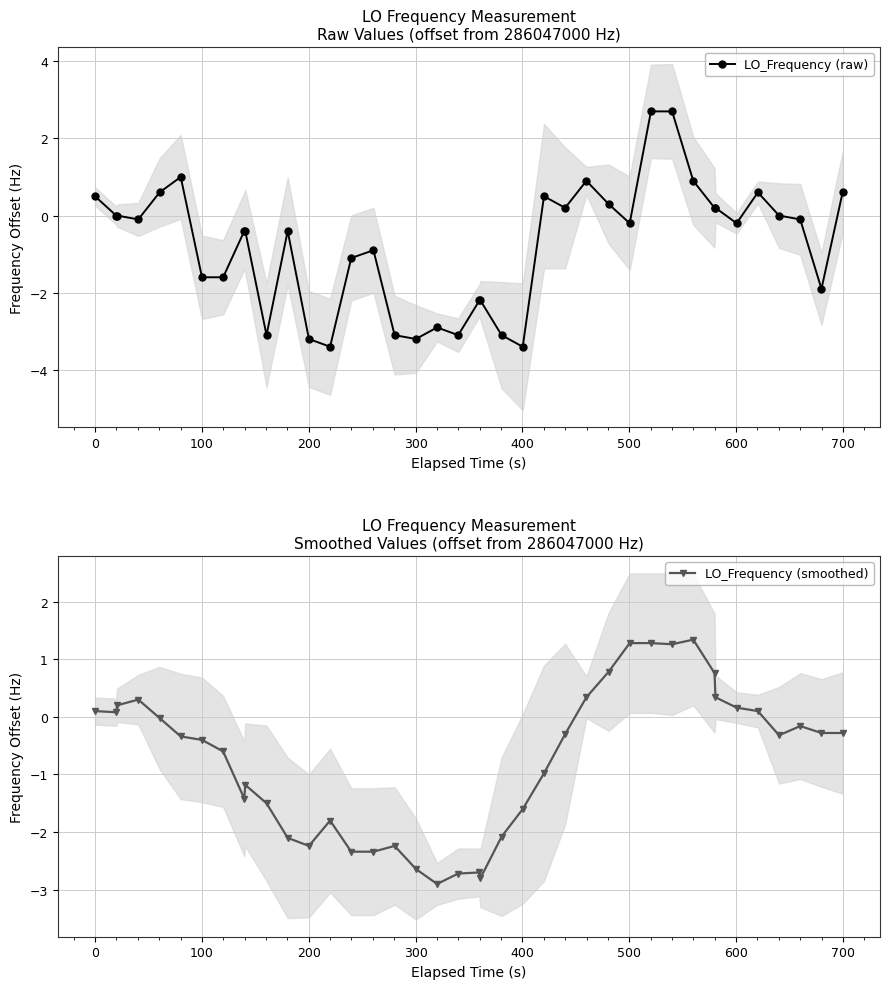

Which series has the largest range (max minus min)?

LO_Frequency (raw)